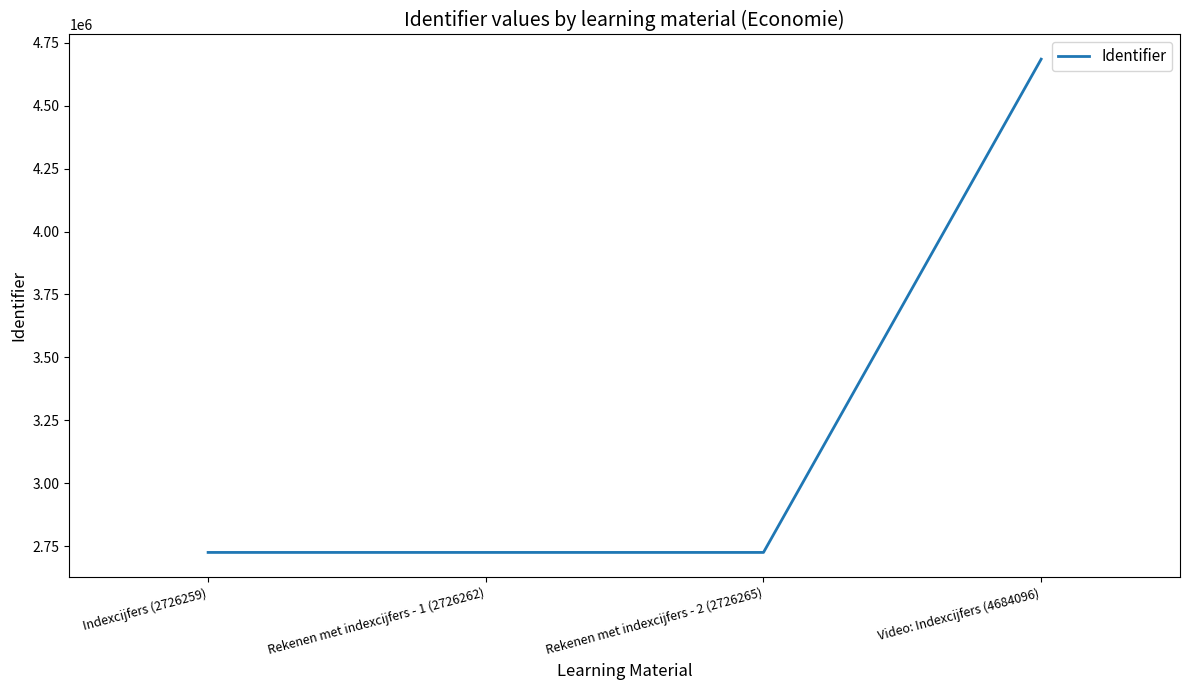

Is it true that the value at Video: Indexcijfers (4684096) is 6609006?

False